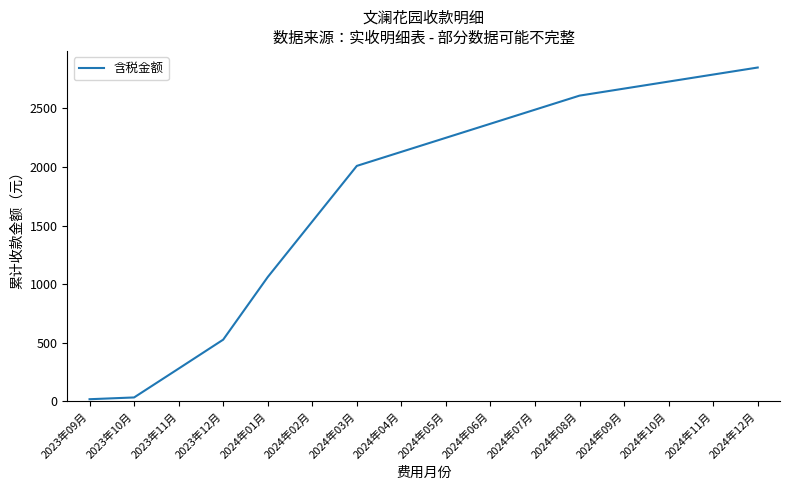

Reading left to right, what are all the values shown in this chart?

2023年09月=17.5	2023年10月=32.6	2023年11月=278.9	2023年12月=526.1	2024年01月=1060.7	2024年02月=1535.3	2024年03月=2009.9	2024年04月=2129.9	2024年05月=2249.9	2024年06月=2369.9	2024年07月=2489.9	2024年08月=2609.9	2024年09月=2669.9	2024年10月=2729.9	2024年11月=2789.9	2024年12月=2849.9